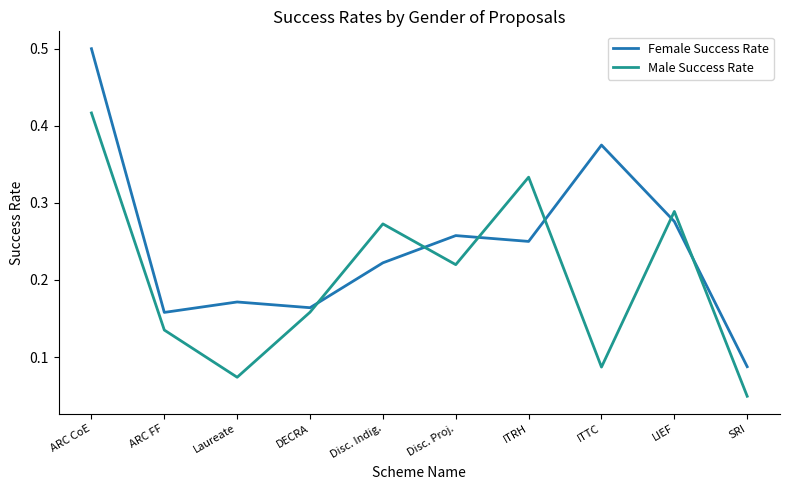

True or false: Female Success Rate and Male Success Rate intersect in this chart.

True